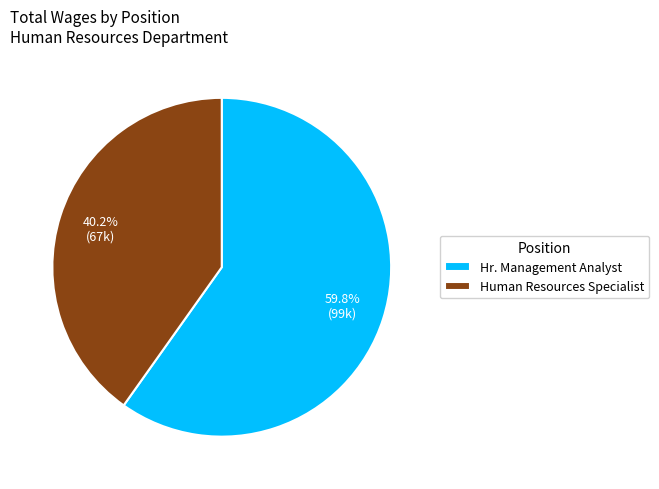

Is Human Resources Specialist the majority of the pie?

No